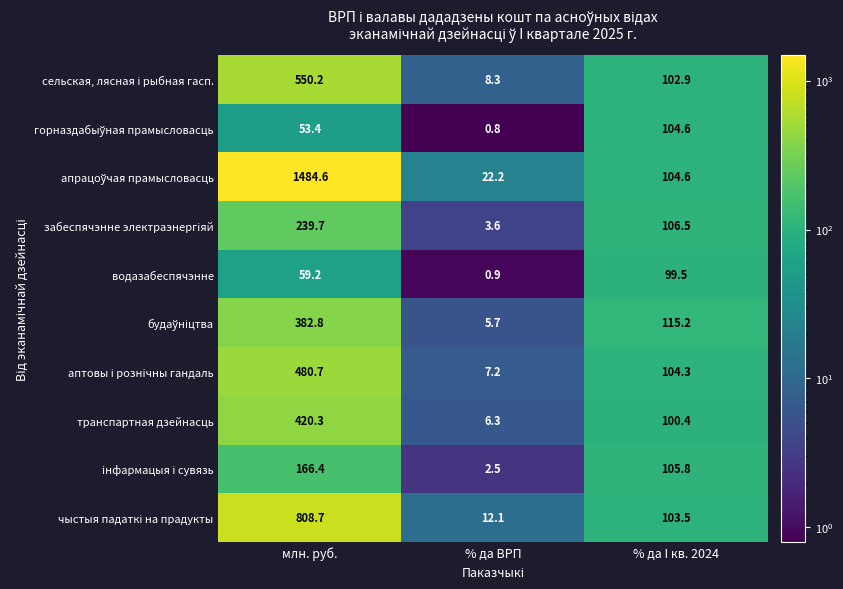

The транспартная дзейнасць series shows 8.7 at % да ВРП. True or false?

False